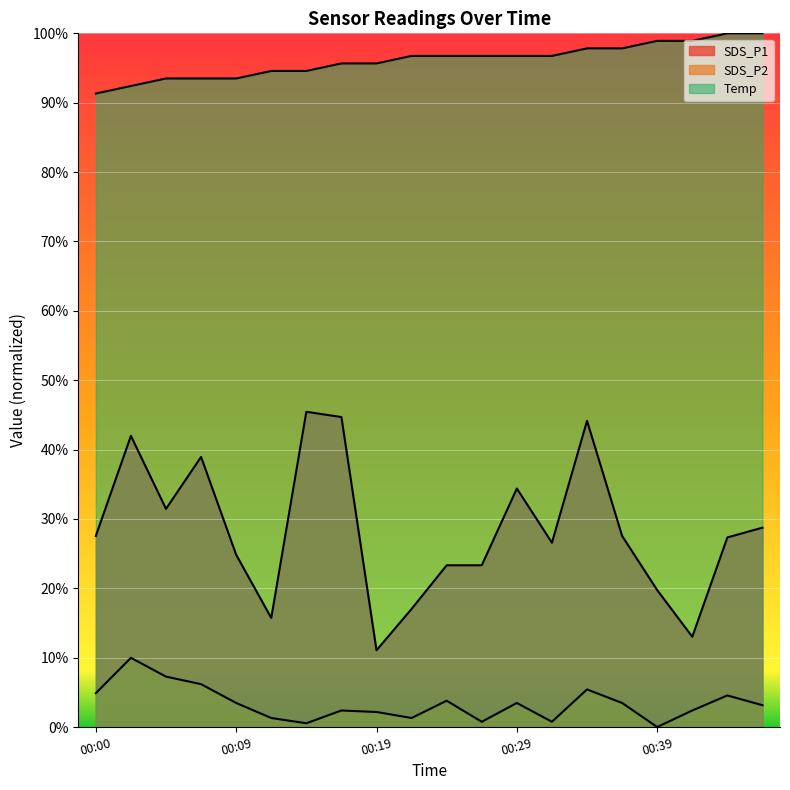

True or false: SDS_P2 has a value of 0.0 at 00:22.

True